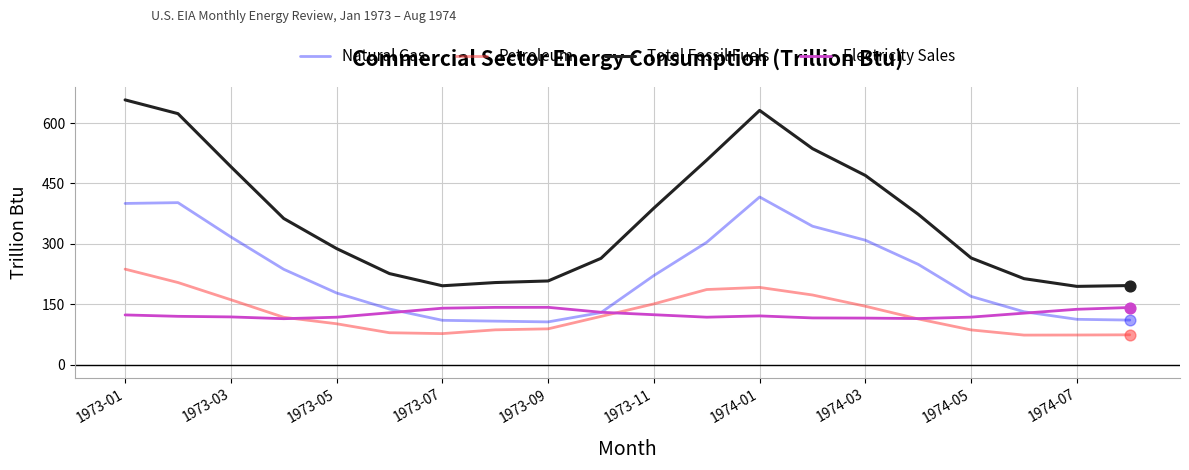

At how many categories does at least one series exceed 304?

10